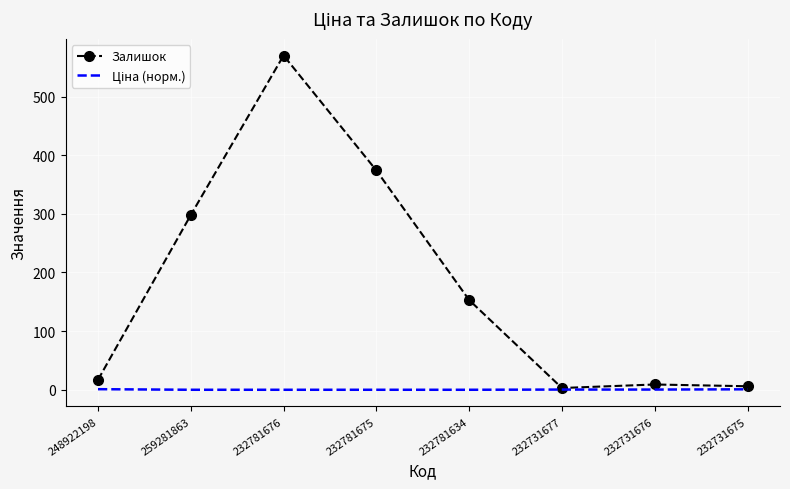

Which series has the largest total across all categories?

Залишок